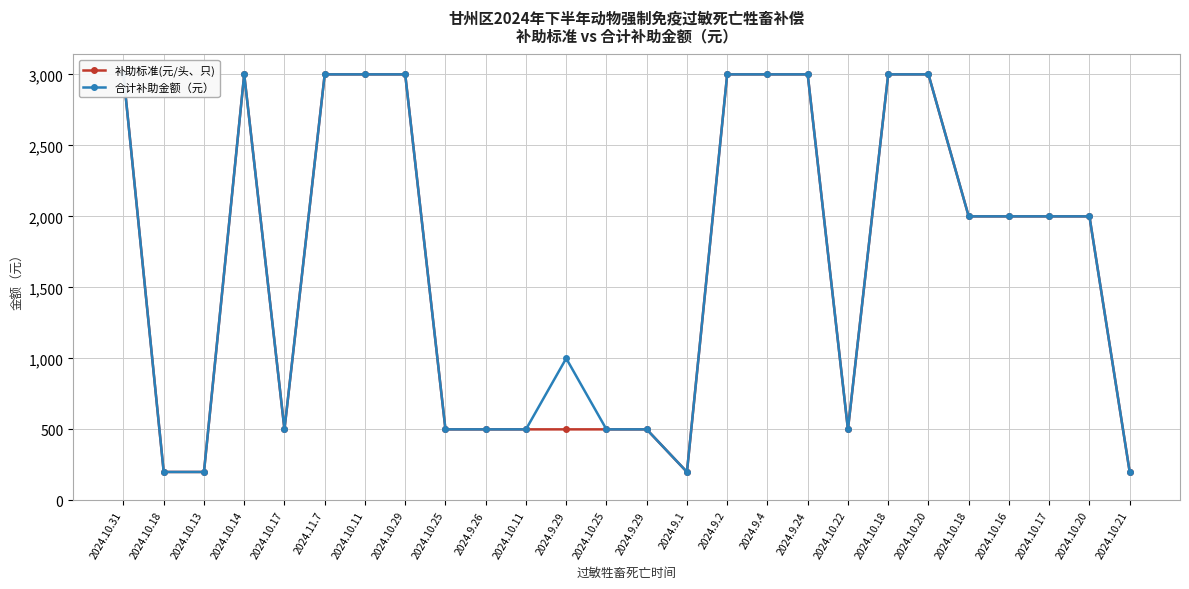

List the series in order of their peak value, highest first.

补助标准(元/头、只), 合计补助金额（元）